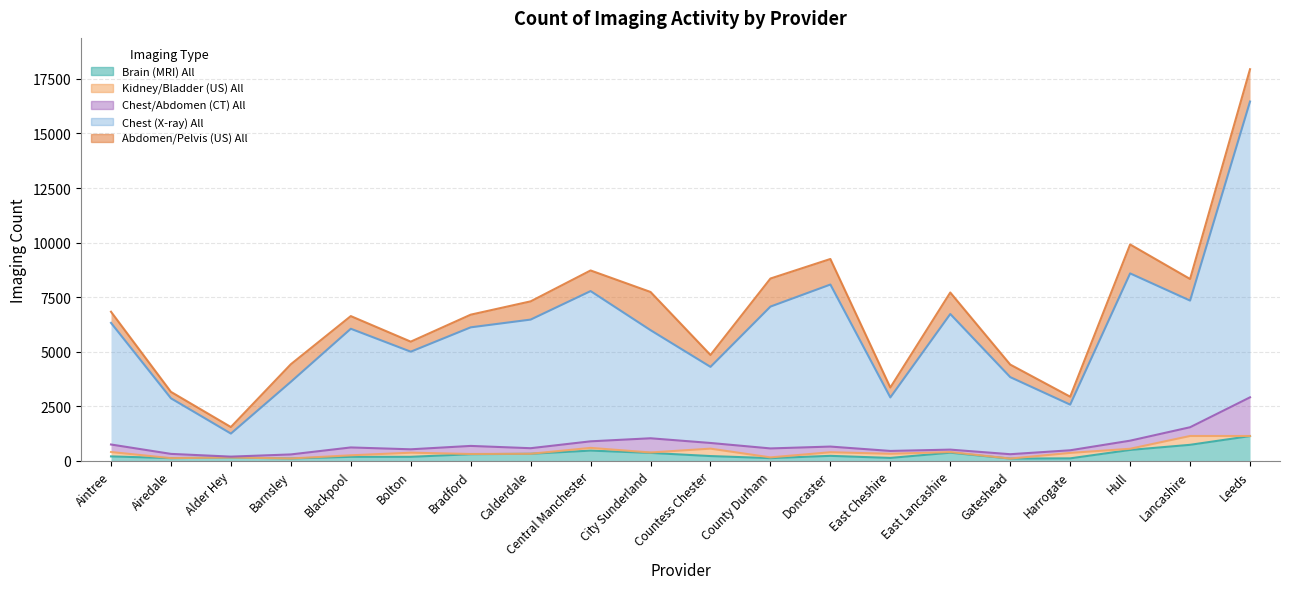

Reading left to right, extract all data points from this chart.

Brain (MRI) All: Aintree=210	Airedale=130	Alder Hey=160	Barnsley=115	Blackpool=190	Bolton=190	Bradford=310	Calderdale=330	Central Manchester=475	City Sunderland=370	Countess Chester=225	County Durham=130	Doncaster=235	East Cheshire=140	East Lancashire=380	Gateshead=110	Harrogate=120	Hull=505	Lancashire=740	Leeds=1140
Kidney/Bladder (US) All: Aintree=200	Airedale=0	Alder Hey=0	Barnsley=0	Blackpool=70	Bolton=190	Bradford=10	Calderdale=0	Central Manchester=125	City Sunderland=20	Countess Chester=340	County Durham=35	Doncaster=165	East Cheshire=190	East Lancashire=30	Gateshead=0	Harrogate=250	Hull=55	Lancashire=405	Leeds=5
Chest/Abdomen (CT) All: Aintree=345	Airedale=195	Alder Hey=40	Barnsley=185	Blackpool=360	Bolton=155	Bradford=370	Calderdale=255	Central Manchester=300	City Sunderland=650	Countess Chester=260	County Durham=410	Doncaster=260	East Cheshire=130	East Lancashire=110	Gateshead=200	Harrogate=120	Hull=370	Lancashire=400	Leeds=1770
Chest (X-ray) All: Aintree=5570	Airedale=2545	Alder Hey=1055	Barnsley=3325	Blackpool=5435	Bolton=4470	Bradford=5430	Calderdale=5890	Central Manchester=6880	City Sunderland=4950	Countess Chester=3485	County Durham=6495	Doncaster=7420	East Cheshire=2450	East Lancashire=6210	Gateshead=3530	Harrogate=2090	Hull=7660	Lancashire=5800	Leeds=13545
Abdomen/Pelvis (US) All: Aintree=510	Airedale=295	Alder Hey=300	Barnsley=805	Blackpool=580	Bolton=460	Bradford=580	Calderdale=835	Central Manchester=945	City Sunderland=1750	Countess Chester=545	County Durham=1285	Doncaster=1170	East Cheshire=455	East Lancashire=985	Gateshead=575	Harrogate=365	Hull=1325	Lancashire=990	Leeds=1480